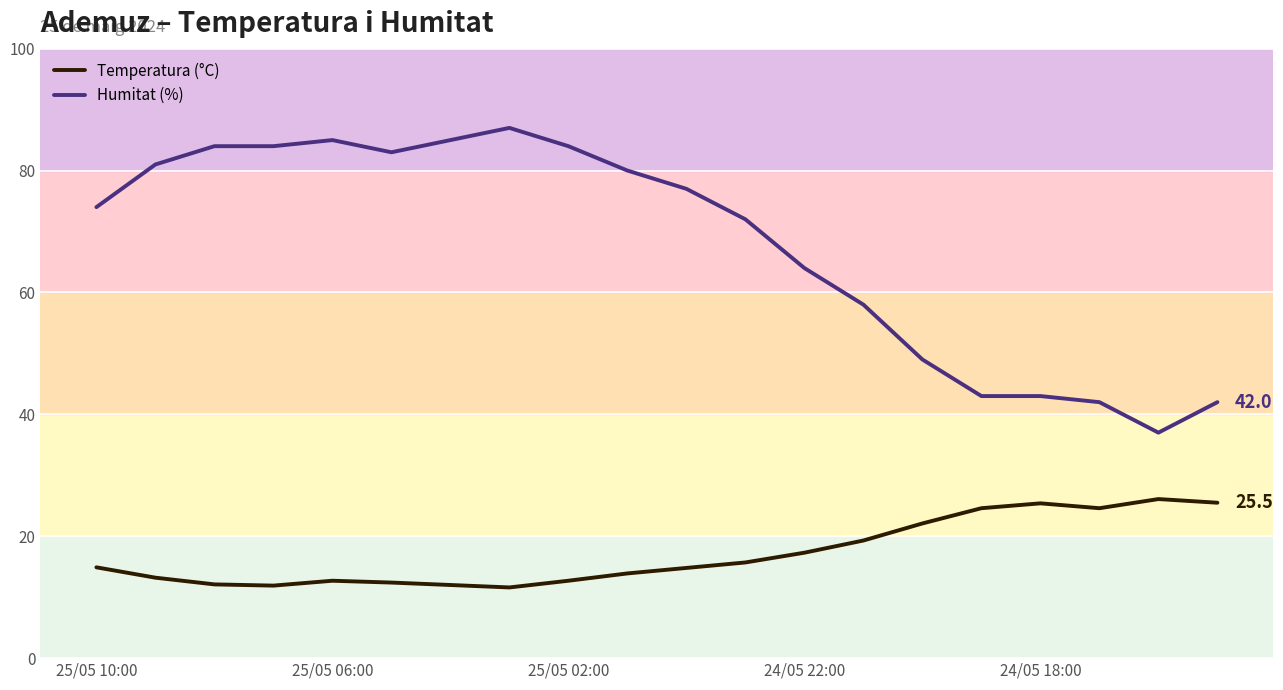

What is the minimum value shown in the chart?

11.6